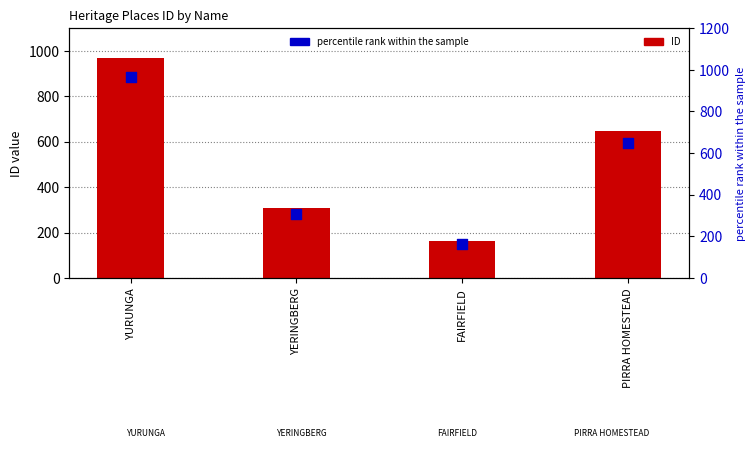

Which series has the largest total across all categories?

ID